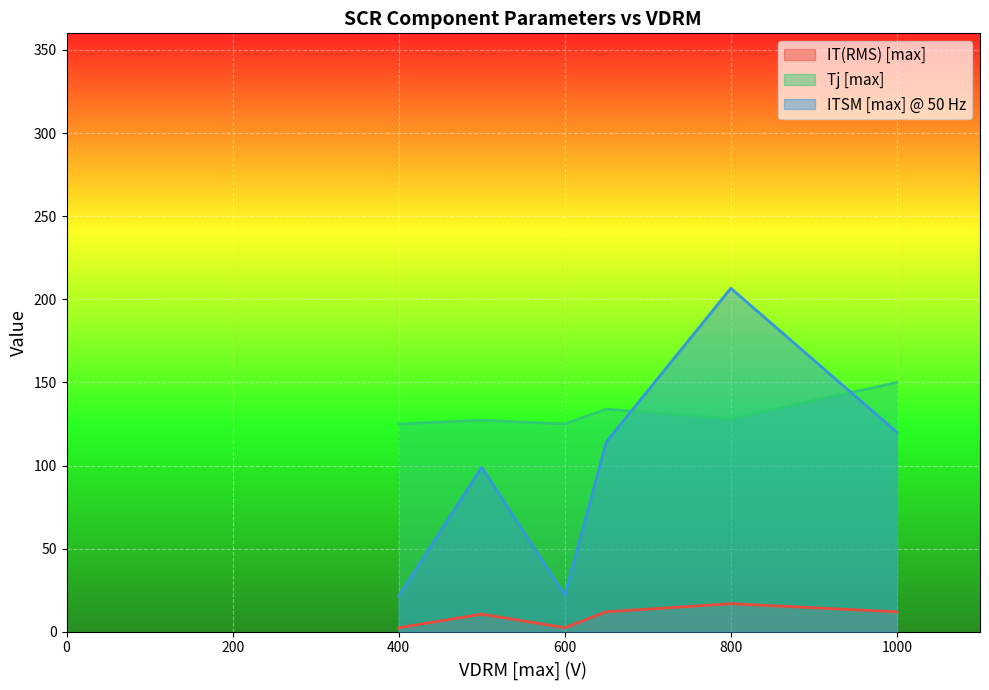

Where is ITSM [max] @ 50 Hz nearest to the value 150?

1000